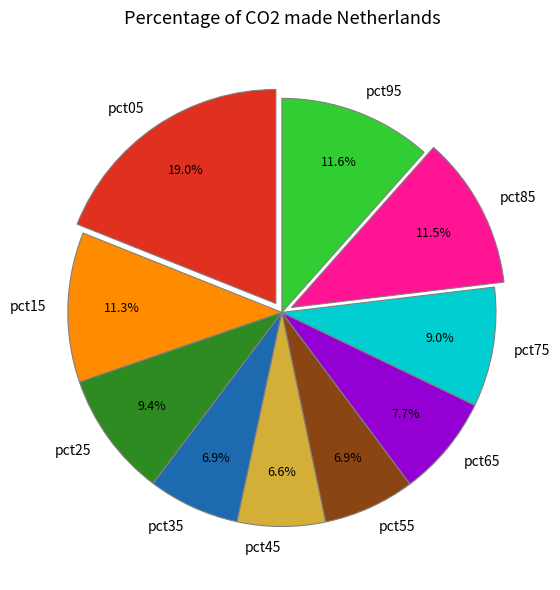

To the nearest percent, what portion does pct15 represent?

11%